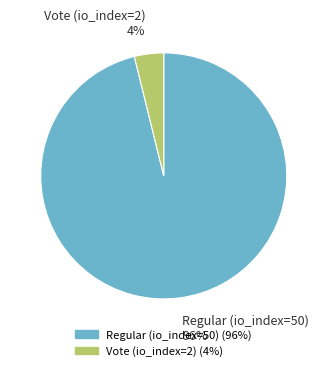

To the nearest percent, what is the average slice percentage?

50%